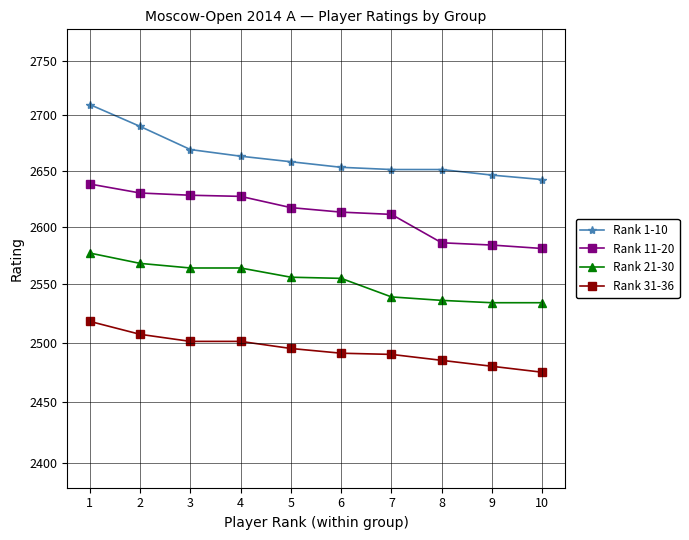

Rank the series at 4 from lowest to highest value.

Rank 31-36, Rank 21-30, Rank 11-20, Rank 1-10